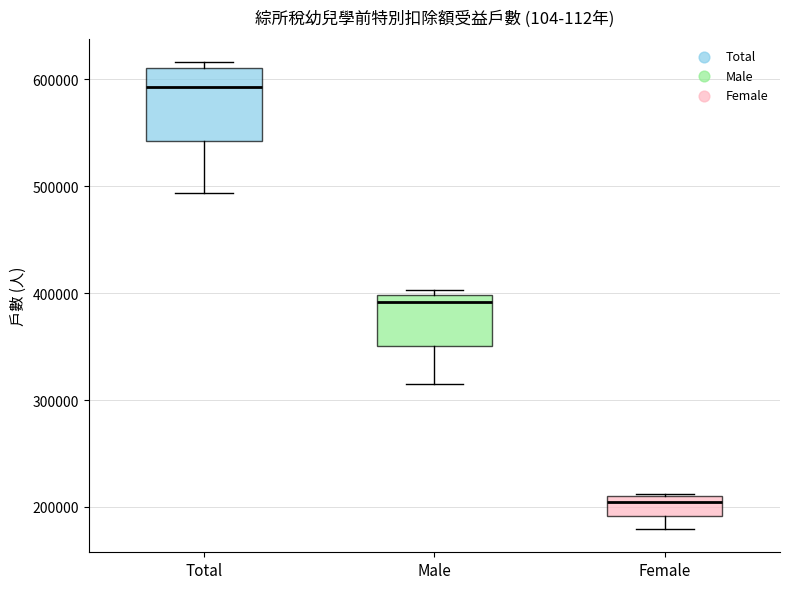

Which box is the tallest, from its lower edge to its upper edge?

Total